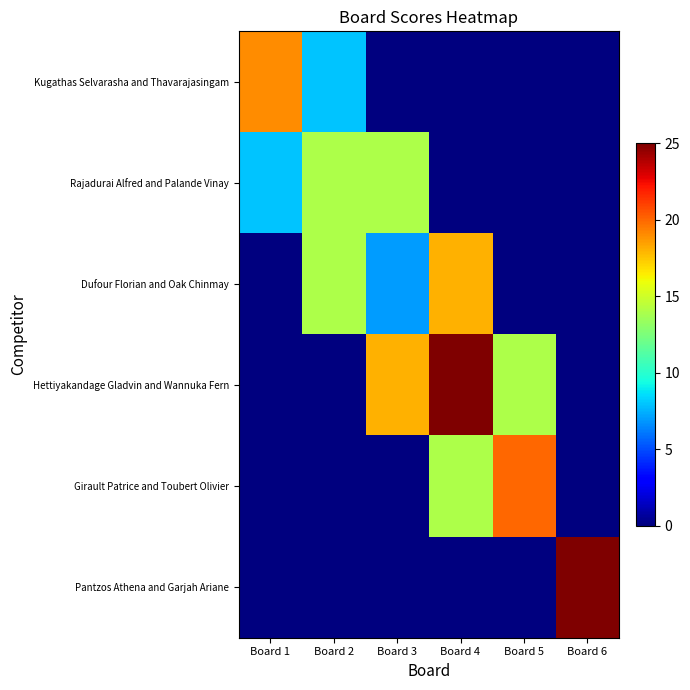

Reading right to left, list all the values displayed in this chart.

Kugathas Selvarasha and Thavarajasingam: Board 6=0	Board 5=0	Board 4=0	Board 3=0	Board 2=8	Board 1=19
Rajadurai Alfred and Palande Vinay: Board 6=0	Board 5=0	Board 4=0	Board 3=14	Board 2=14	Board 1=8
Dufour Florian and Oak Chinmay: Board 6=0	Board 5=0	Board 4=18	Board 3=7	Board 2=14	Board 1=0
Hettiyakandage Gladvin and Wannuka Fern: Board 6=0	Board 5=14	Board 4=25	Board 3=18	Board 2=0	Board 1=0
Girault Patrice and Toubert Olivier: Board 6=0	Board 5=20	Board 4=14	Board 3=0	Board 2=0	Board 1=0
Pantzos Athena and Garjah Ariane: Board 6=25	Board 5=0	Board 4=0	Board 3=0	Board 2=0	Board 1=0